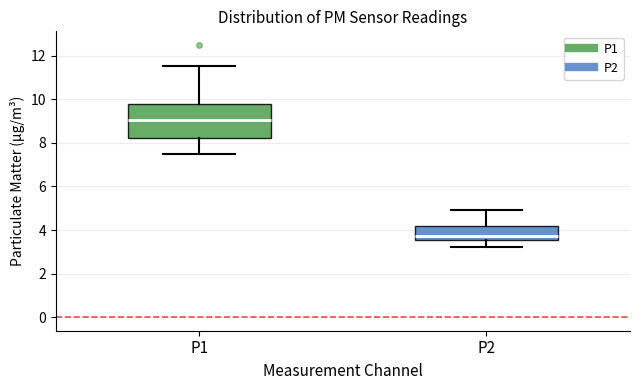

Reading left to right, read every box against the y-axis: the position of its median line, the range the box covers, and the ends of its whiskers. The values are not printed on the chart, so give them approximately, as read against the axis.

P1: median 9.0, box 8.2 to 9.8, whiskers 7.4 to 11.6
P2: median 3.8, box 3.6 to 4.2, whiskers 3.2 to 5.0